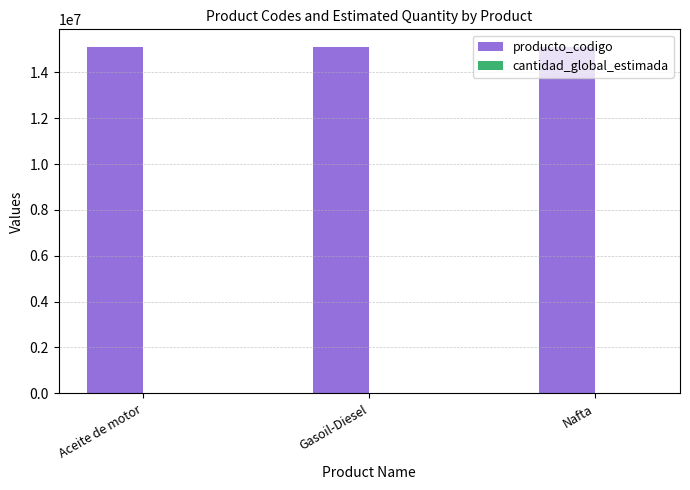

What is the maximum value shown in the chart?

15121501